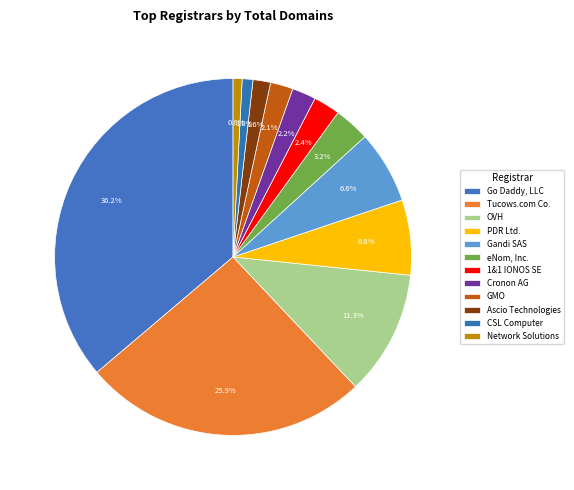

Count the number of slices in the pie.

12